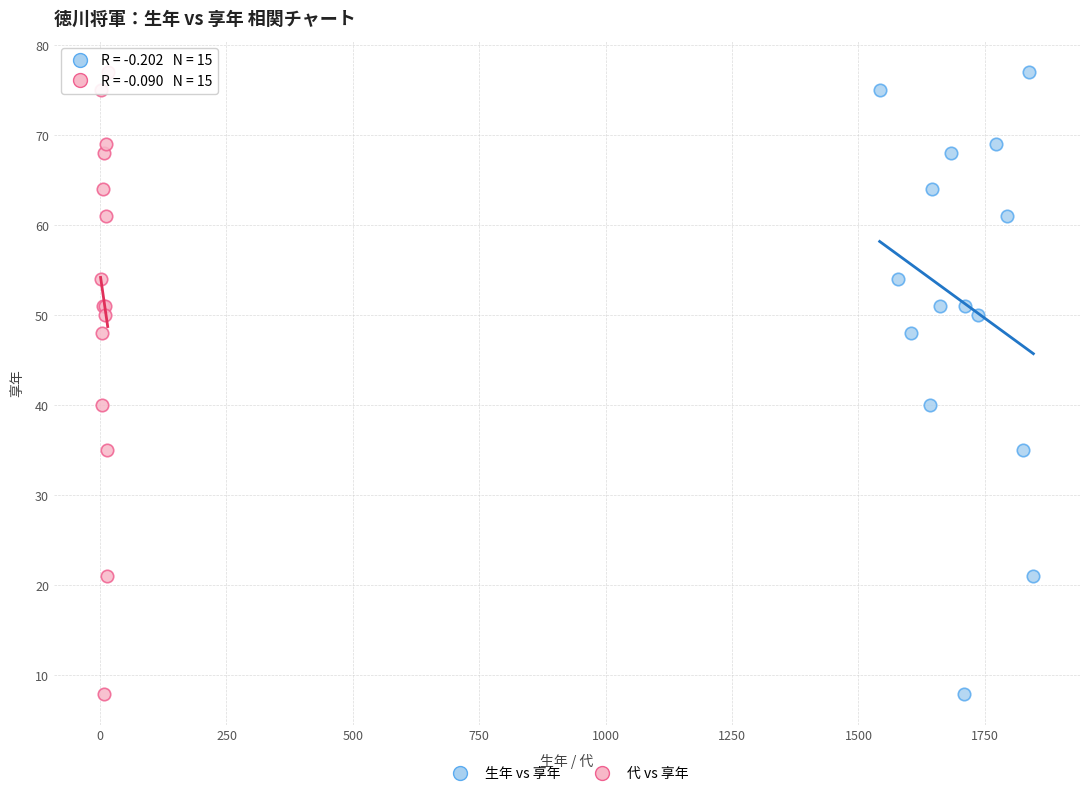

What are all the series names shown in the legend?

生年 vs 享年, 代 vs 享年